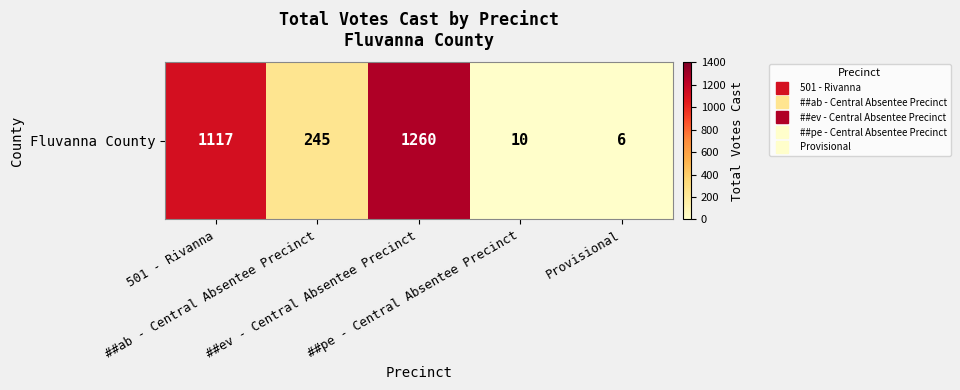

Rank the categories by value from lowest to highest.

Provisional, ##pe - Central Absentee Precinct, ##ab - Central Absentee Precinct, 501 - Rivanna, ##ev - Central Absentee Precinct